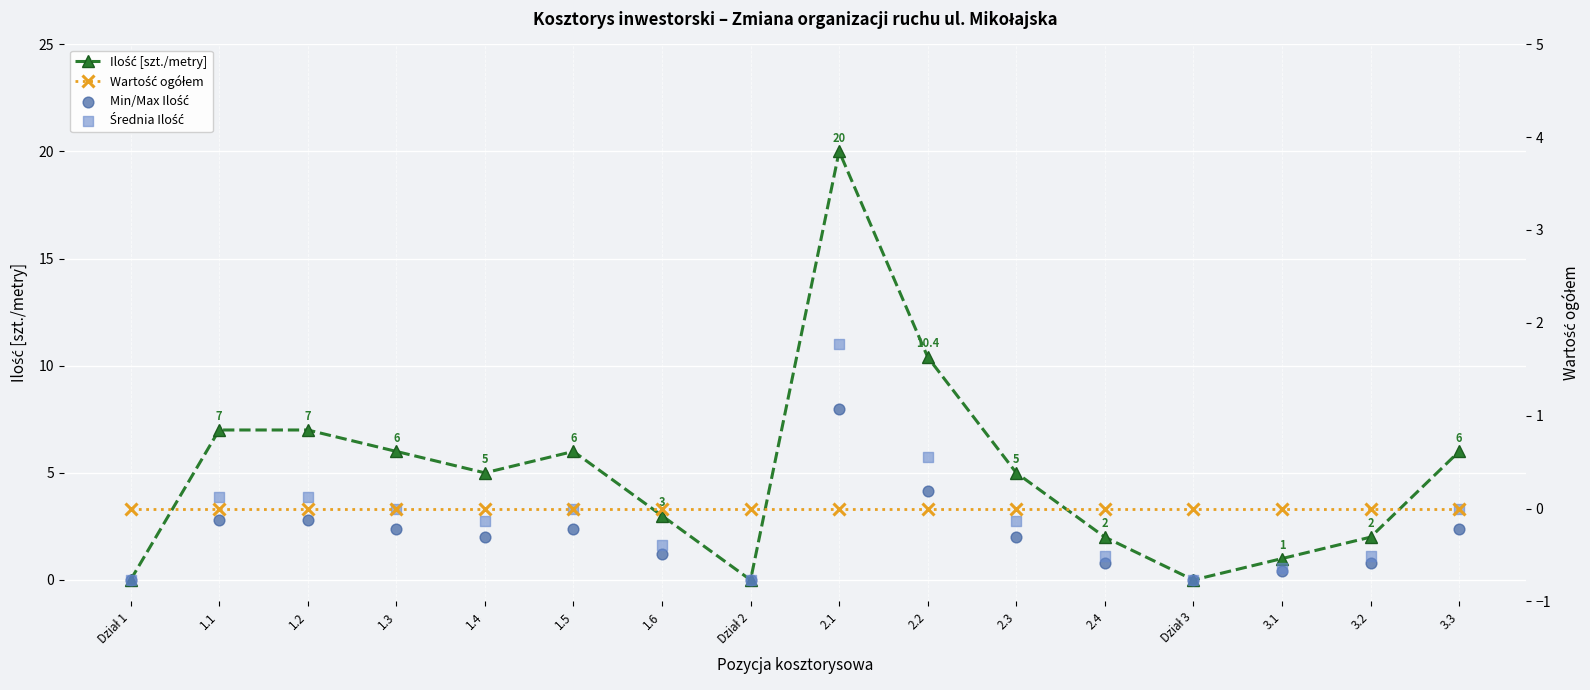

Which series contains the highest Y value?

Ilość [szt./metry]